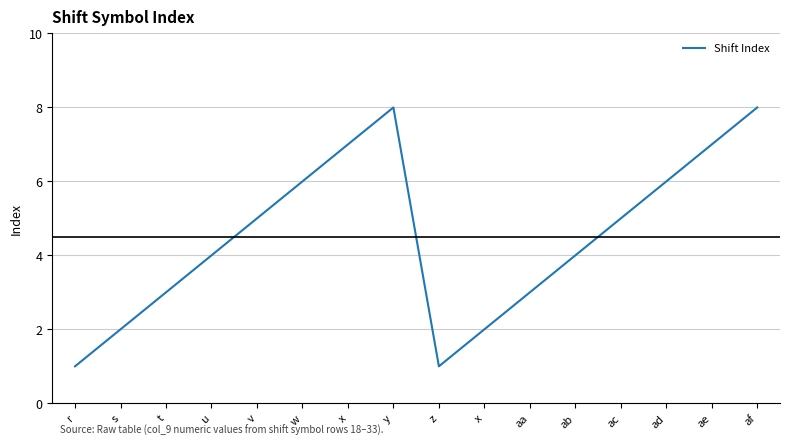

Reading right to left, what are all the values shown in this chart?

af=8	ae=7	ad=6	ac=5	ab=4	aa=3	x=2	z=1	y=8	x=7	w=6	v=5	u=4	t=3	s=2	r=1